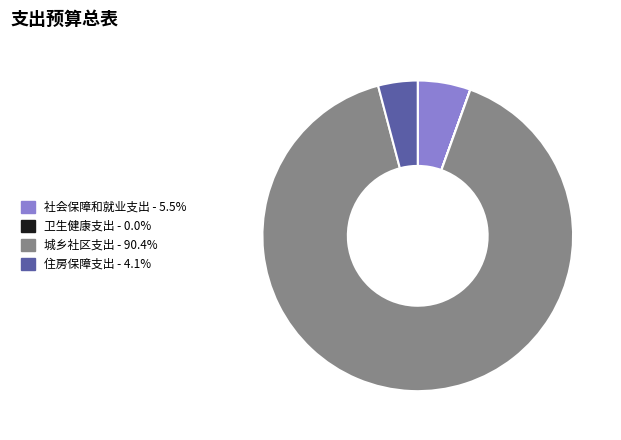

Does 城乡社区支出 represent more than half of the total?

Yes